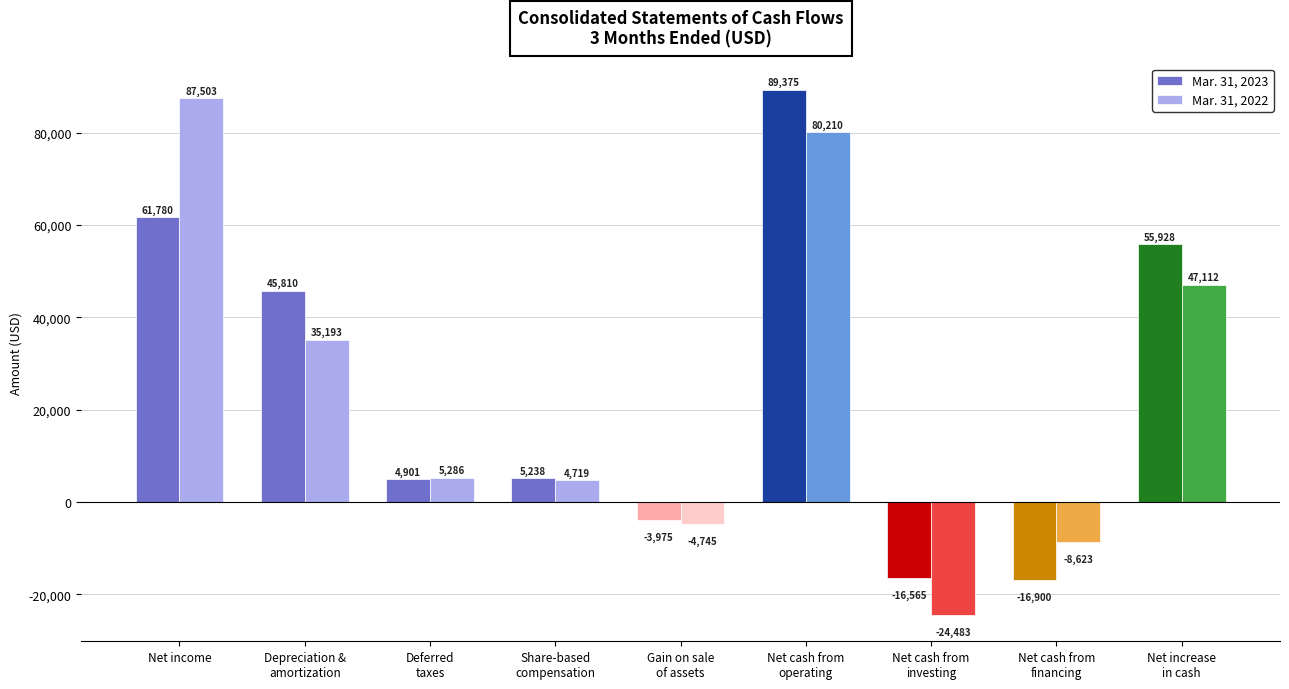

Reading left to right, list all the values displayed in this chart.

Mar. 31, 2023: Net income=61780	Depreciation &
amortization=45810	Deferred
taxes=4901	Share-based
compensation=5238	Gain on sale
of assets=-3975	Net cash from
operating=89375	Net cash from
investing=-16565	Net cash from
financing=-16900	Net increase
in cash=55928
Mar. 31, 2022: Net income=87503	Depreciation &
amortization=35193	Deferred
taxes=5286	Share-based
compensation=4719	Gain on sale
of assets=-4745	Net cash from
operating=80210	Net cash from
investing=-24483	Net cash from
financing=-8623	Net increase
in cash=47112